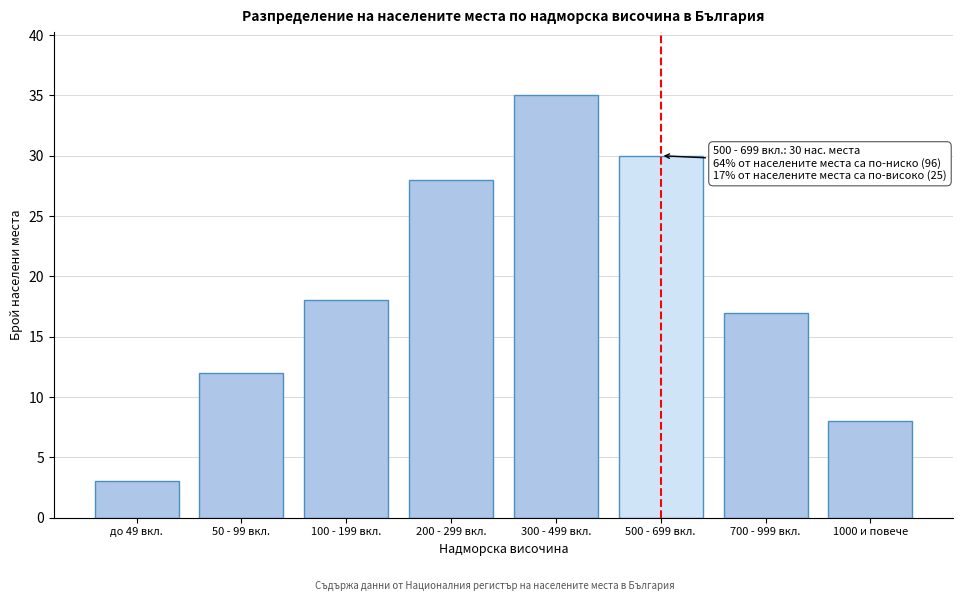

Reading left to right, list all the values displayed in this chart.

3	12	18	28	35	30	17	8